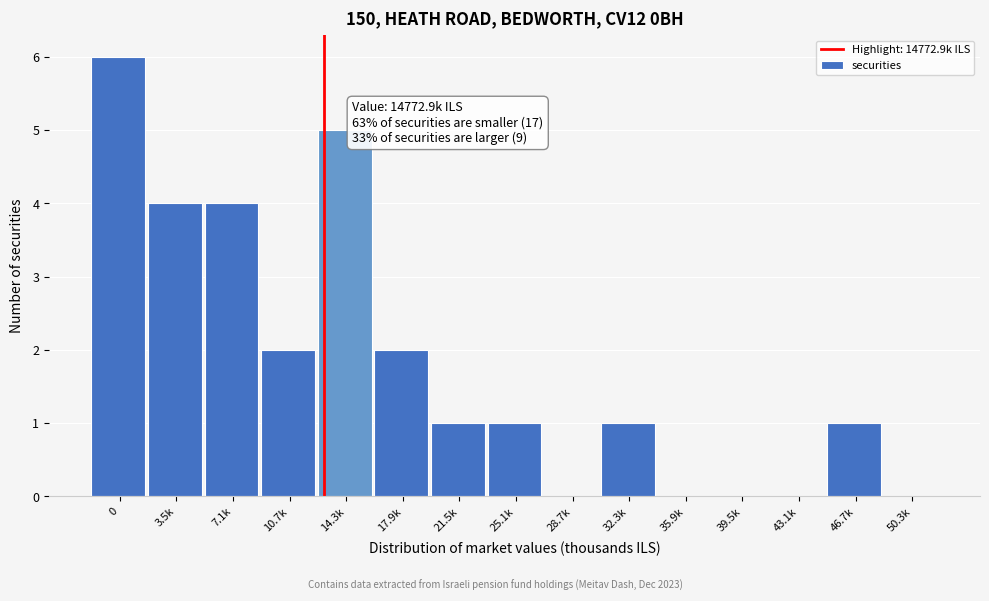

Reading left to right, what are all the values shown in this chart?

0=6	3.5k=4	7.1k=4	10.7k=2	14.3k=5	17.9k=2	21.5k=1	25.1k=1	28.7k=0	32.3k=1	35.9k=0	39.5k=0	43.1k=0	46.7k=1	50.3k=0